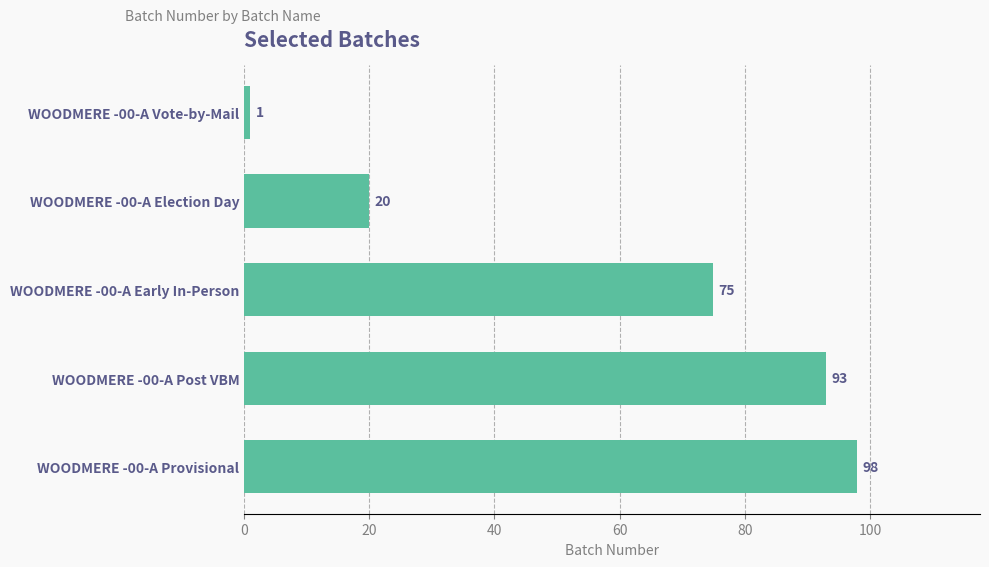

Reading top to bottom, transcribe all the data shown in this chart.

1	20	75	93	98